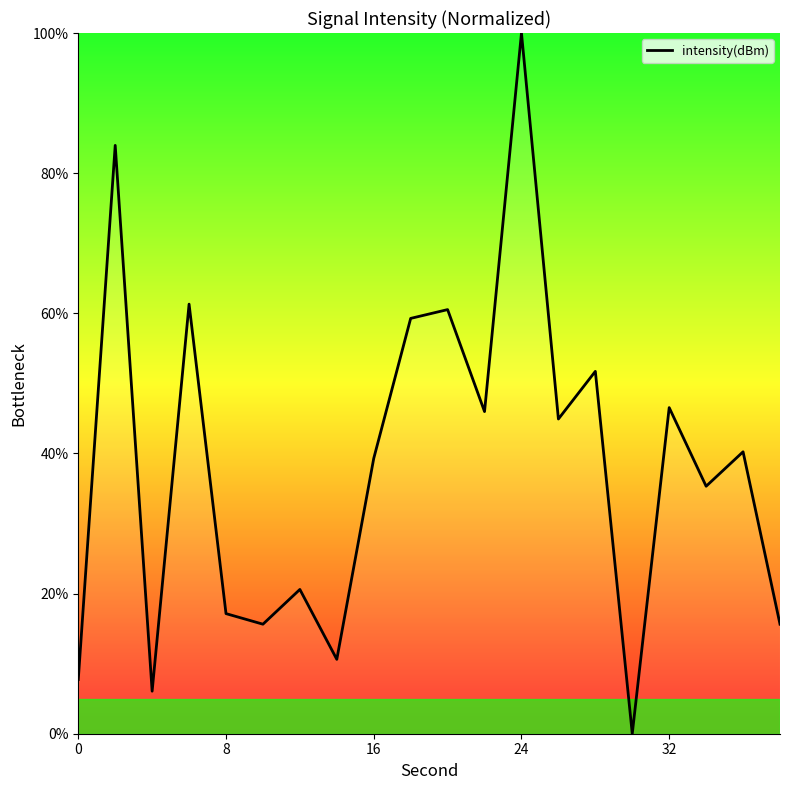

Is this an area chart (filled region under the line)?

Yes